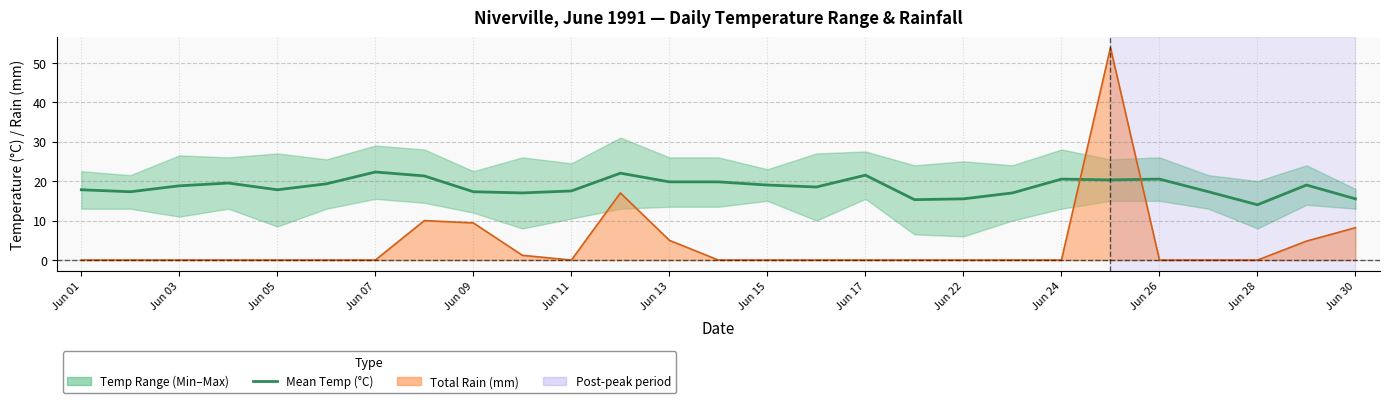

How many interior local valleys (lower than both neighbors) does the data have?

7